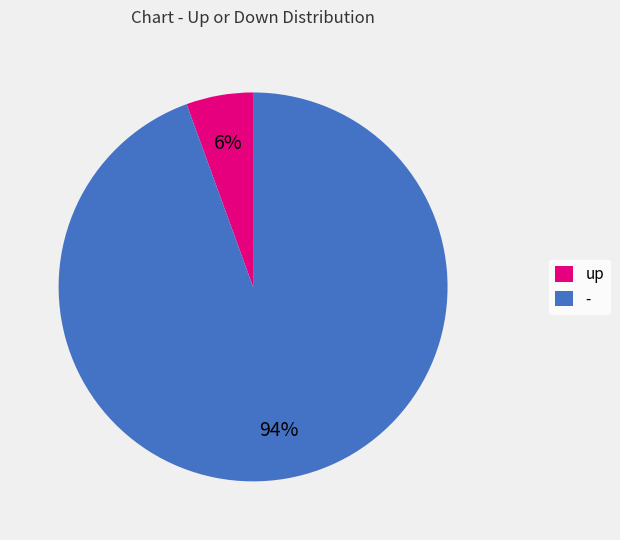

What percentage is the - slice, to the nearest percent?

94%